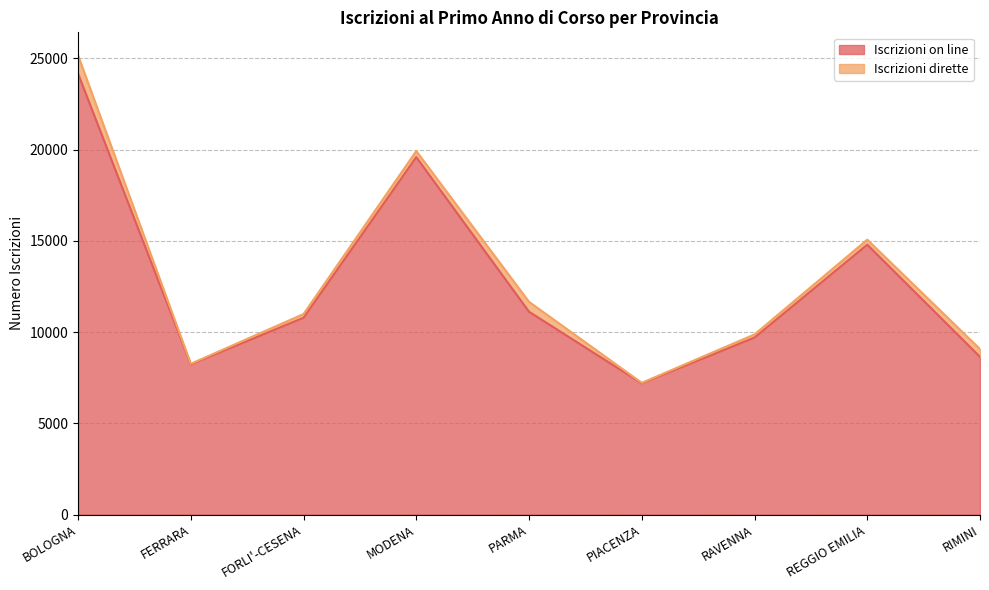

What is the difference between the maximum and minimum values?

16978